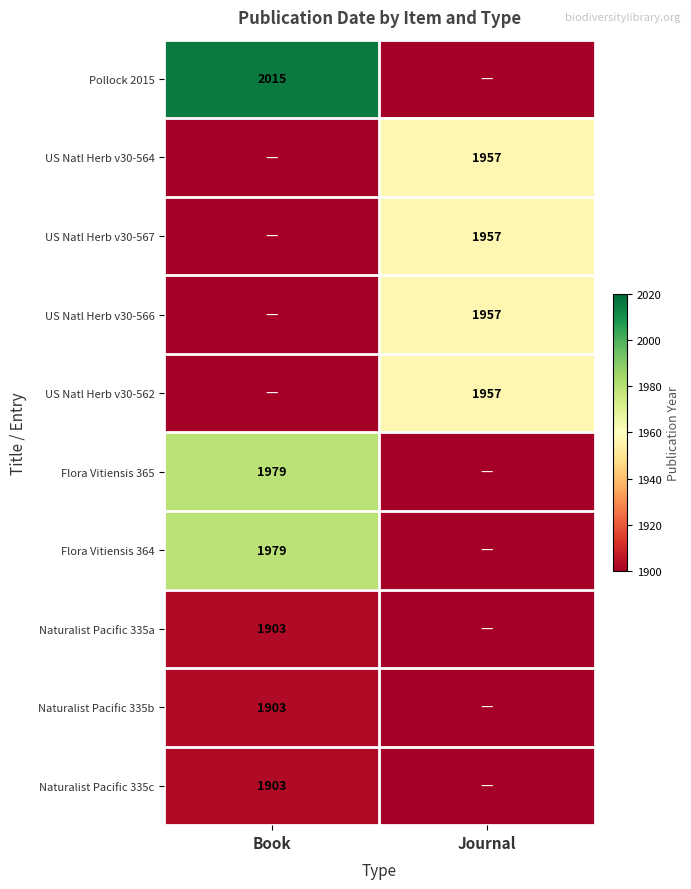

The value of Naturalist Pacific 335a at Book is 756. True or false?

False